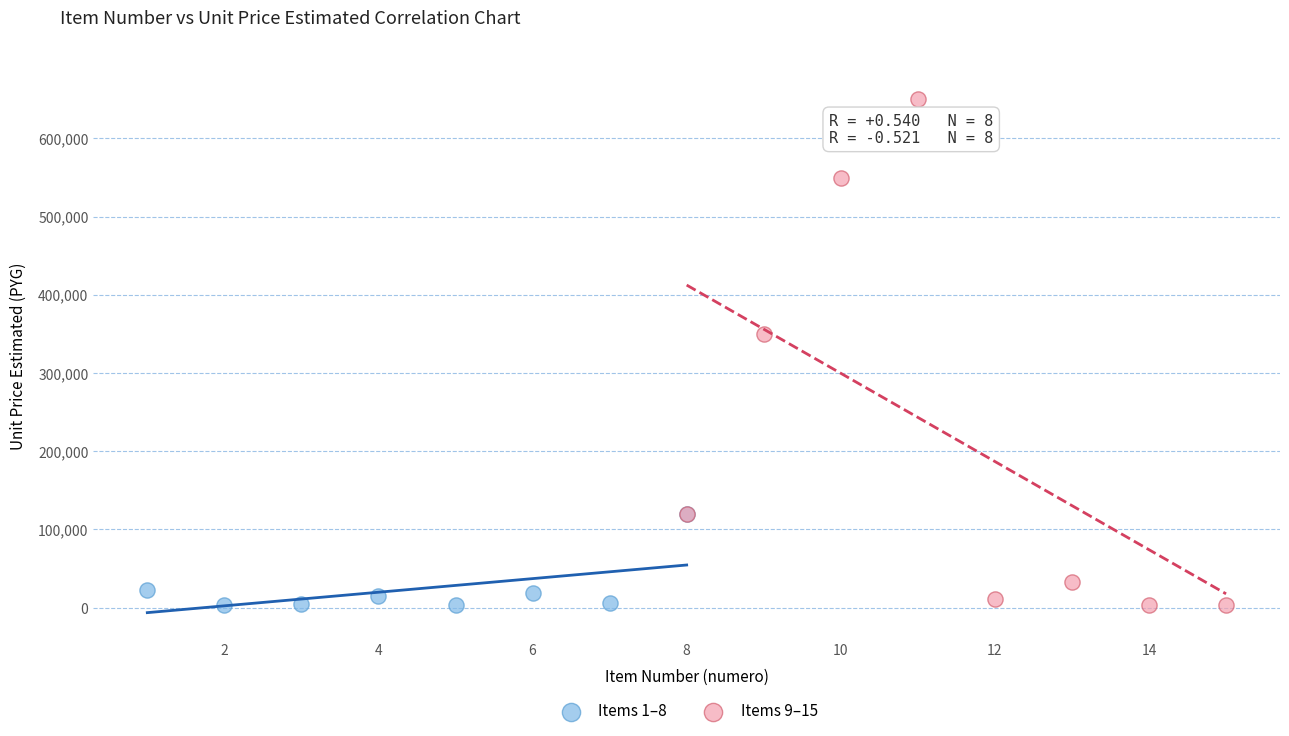

Which series contains the highest Y value?

Items 9–15